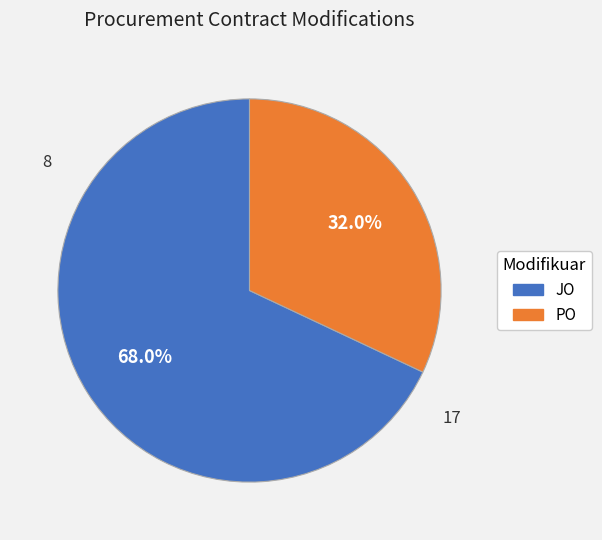

How many slices are in this pie chart?

2